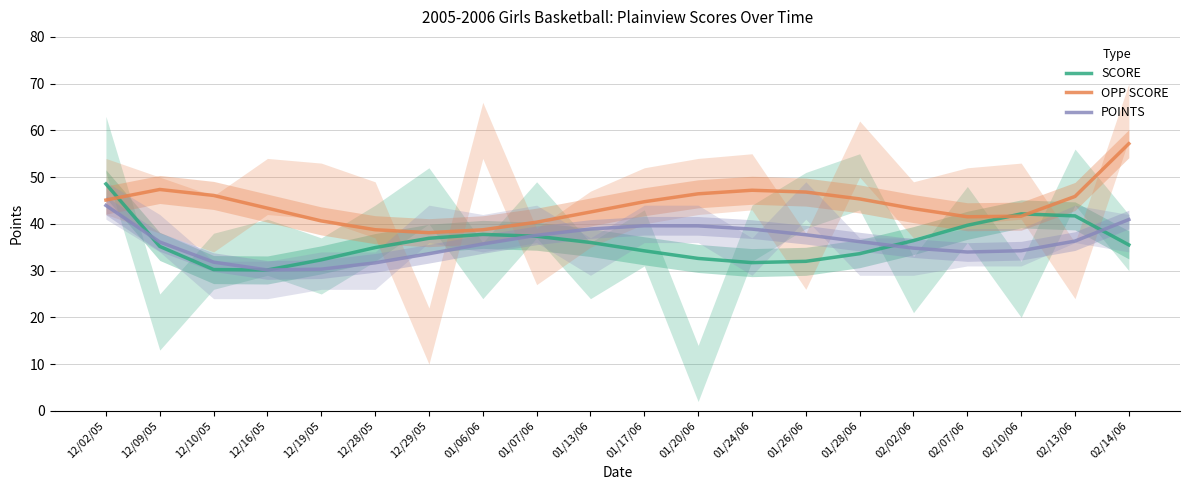

How many interior local peaks does the OPP SCORE series have?

2